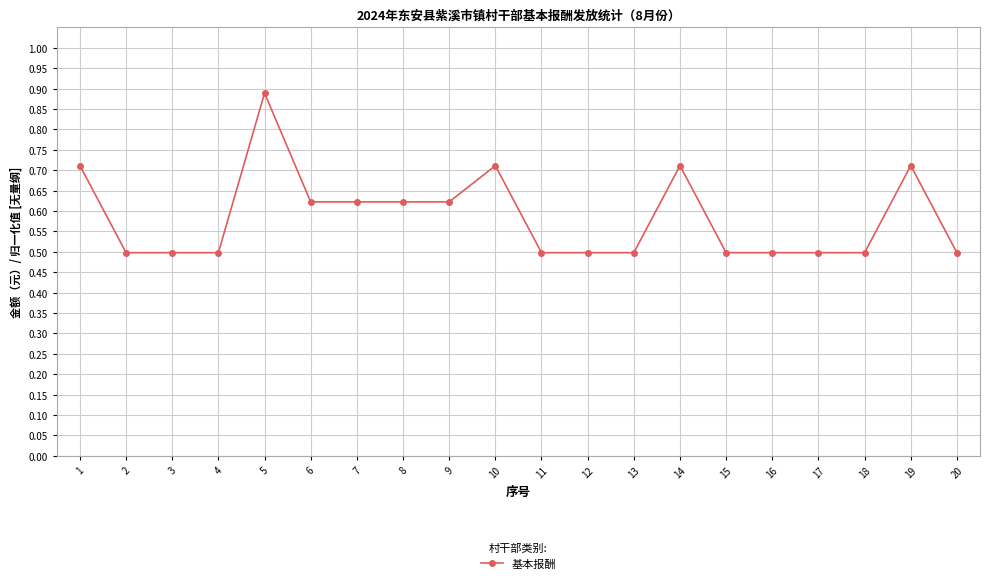

True or false: the data has more than 2 interior local peaks.

True